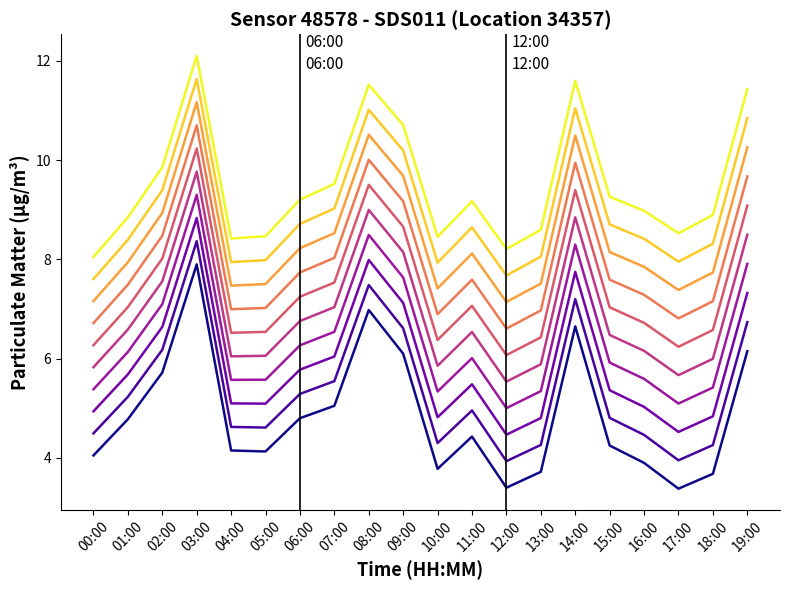

What is the spread (max minus min) of values at 12:00?

4.8